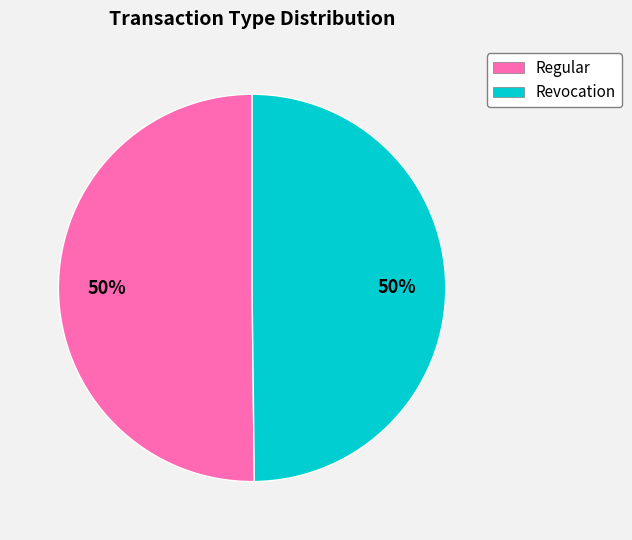

What is the ratio of the value at Regular to the value at Revocation?

1.0